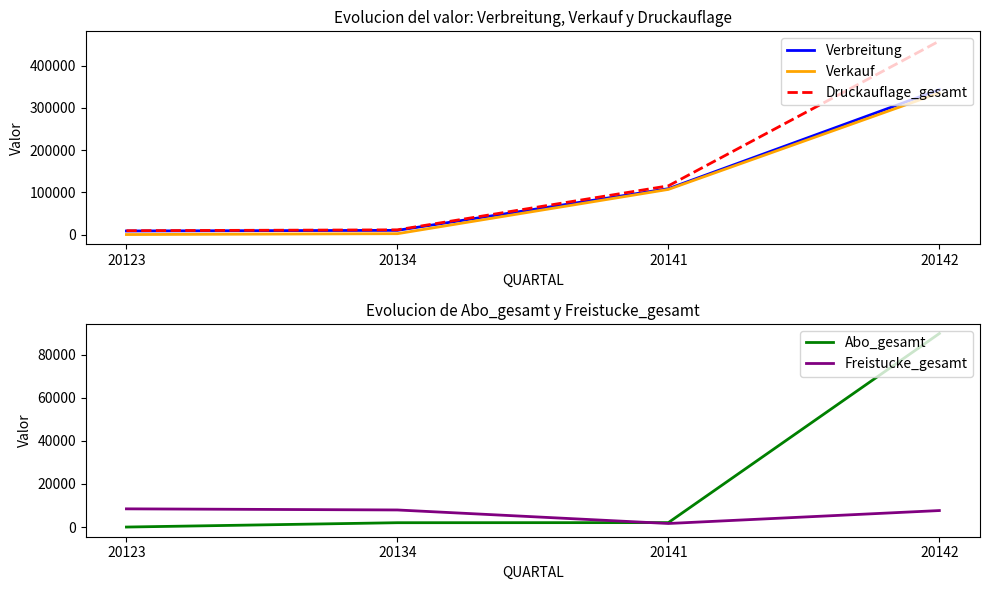

What are all the series names shown in the legend?

Verbreitung, Verkauf, Druckauflage_gesamt, Abo_gesamt, Freistucke_gesamt